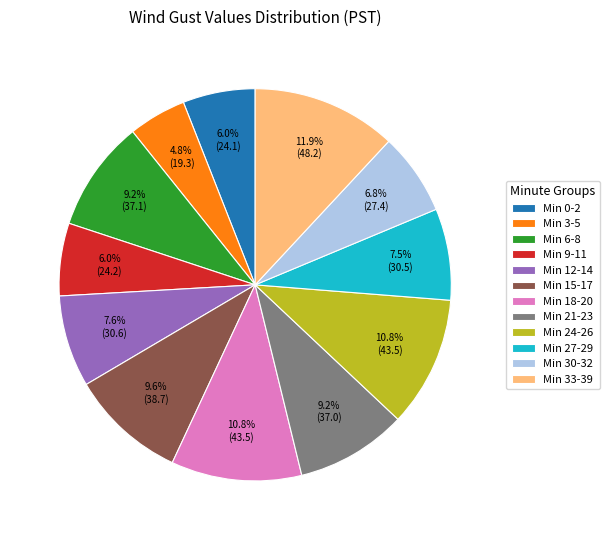

Which slice is the largest?

Min 33-39